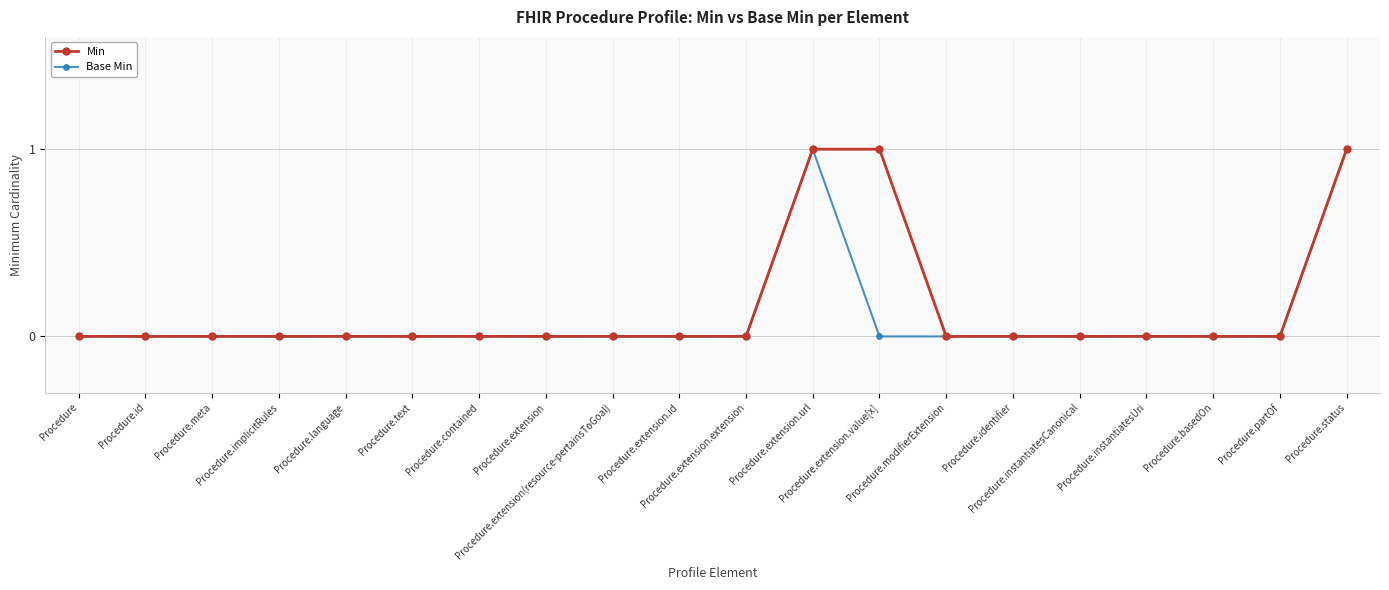

What is the value of the Min point at the 12th from the left?

1